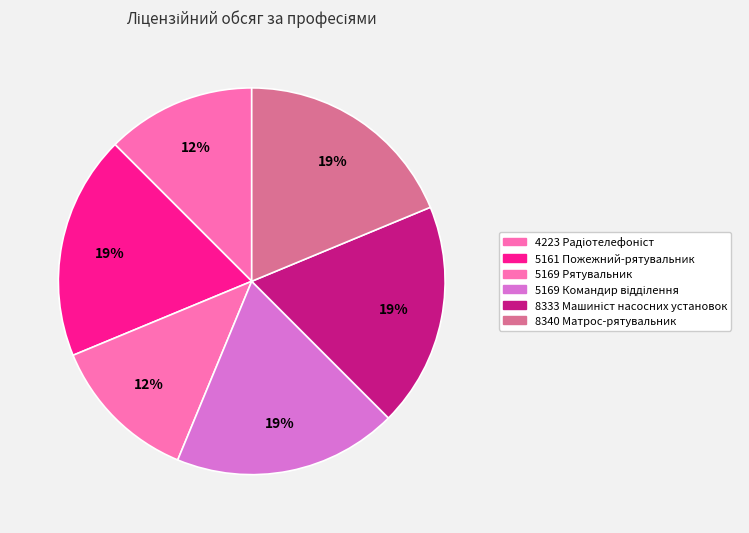

What is the ratio of the value at 8333 Машиніст насосних установок to the value at 4223 Радіотелефоніст?

1.5